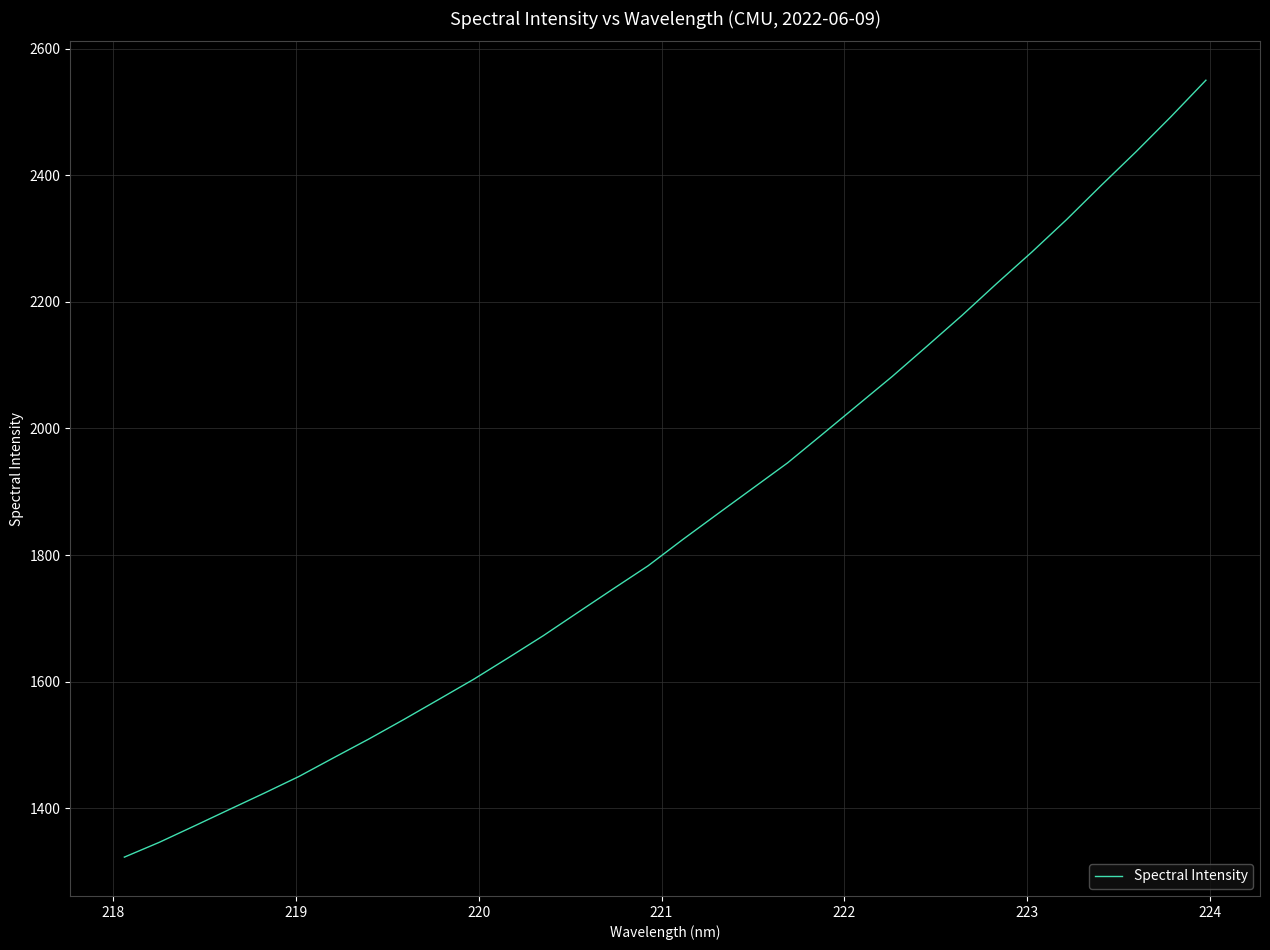

What is the minimum value shown in the chart?

1322.6